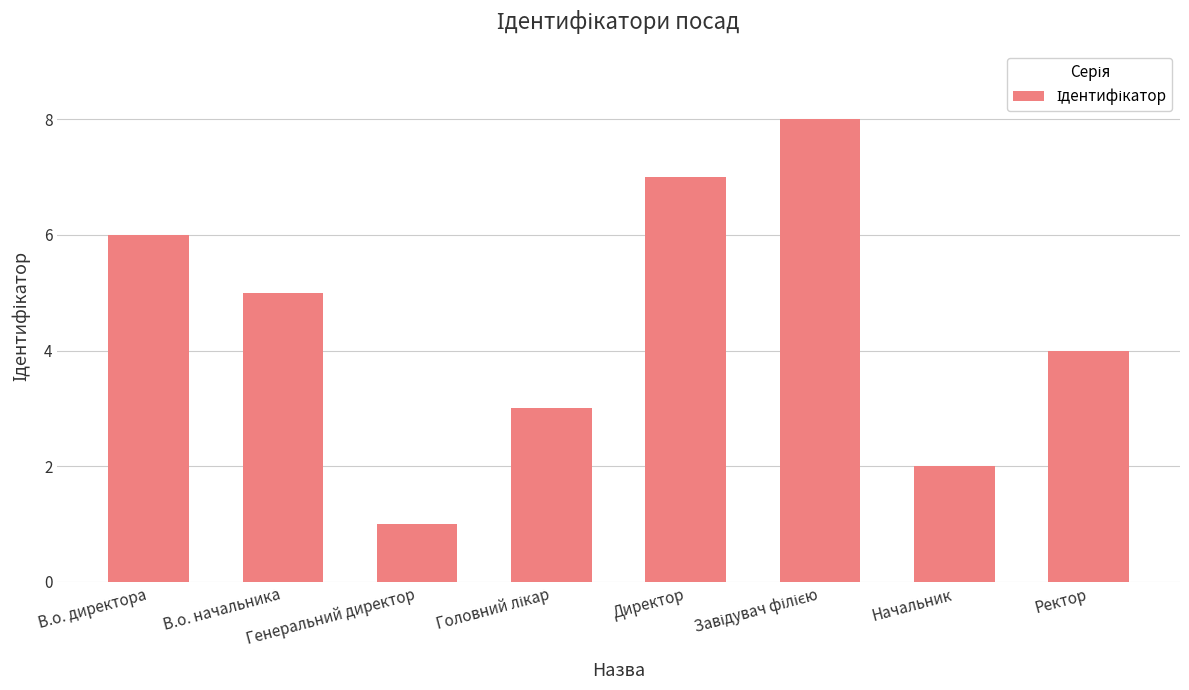

Count the values in the range 3 to 7.

5